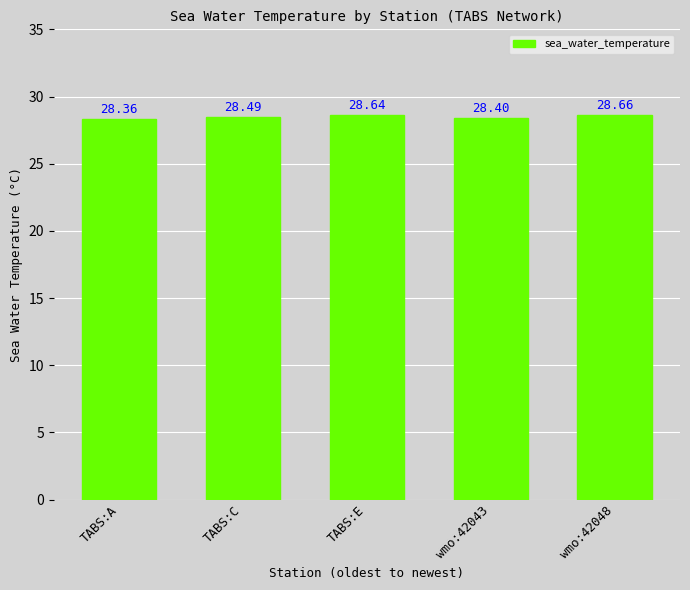

How many values are between 28 and 29?

5